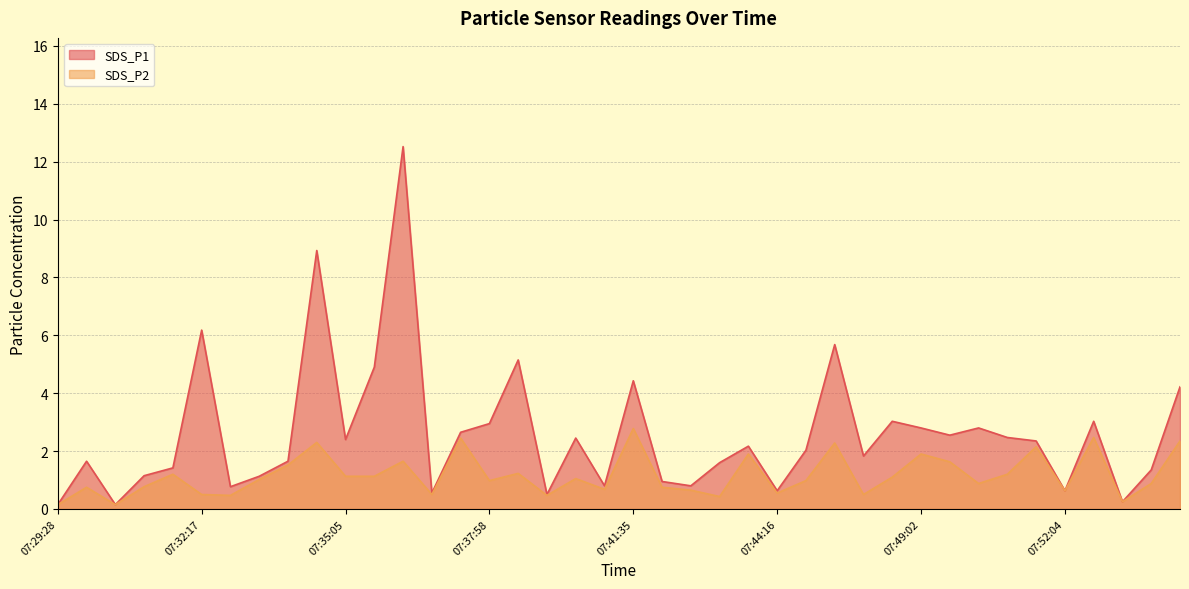

At how many categories does at least one series exceed 12?

1